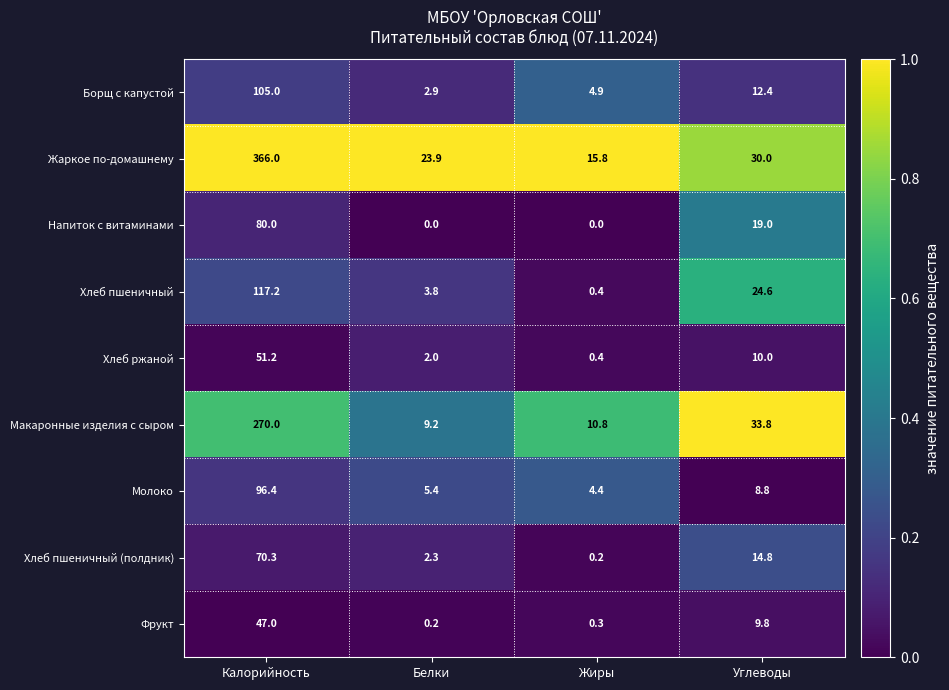

What is the sum of all Молоко values?

115.0